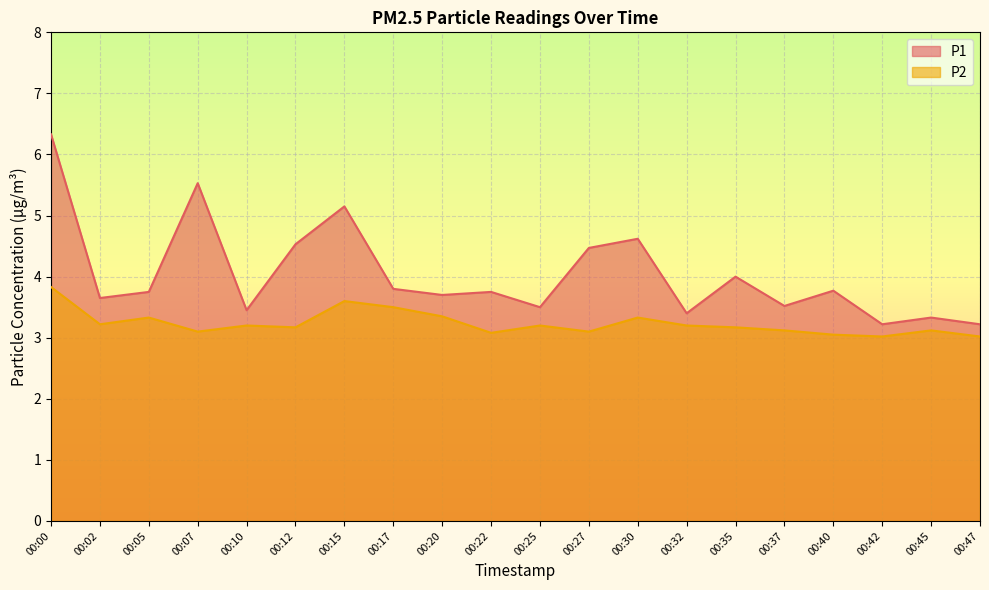

The value of P2 at 00:37 is 5.0. True or false?

False